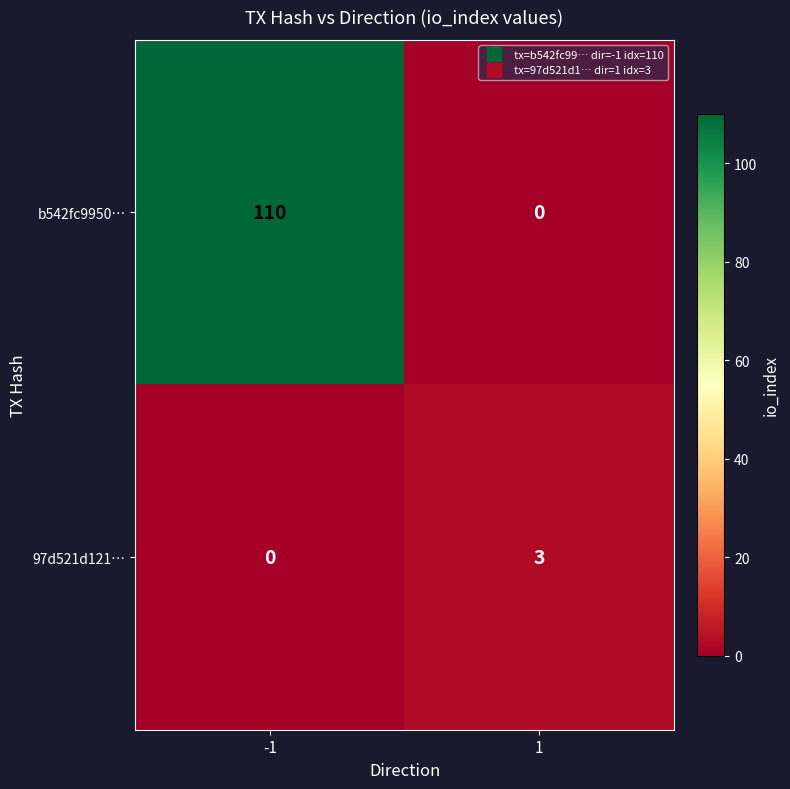

Is it true that b542fc9950… equals 110 at -1?

True